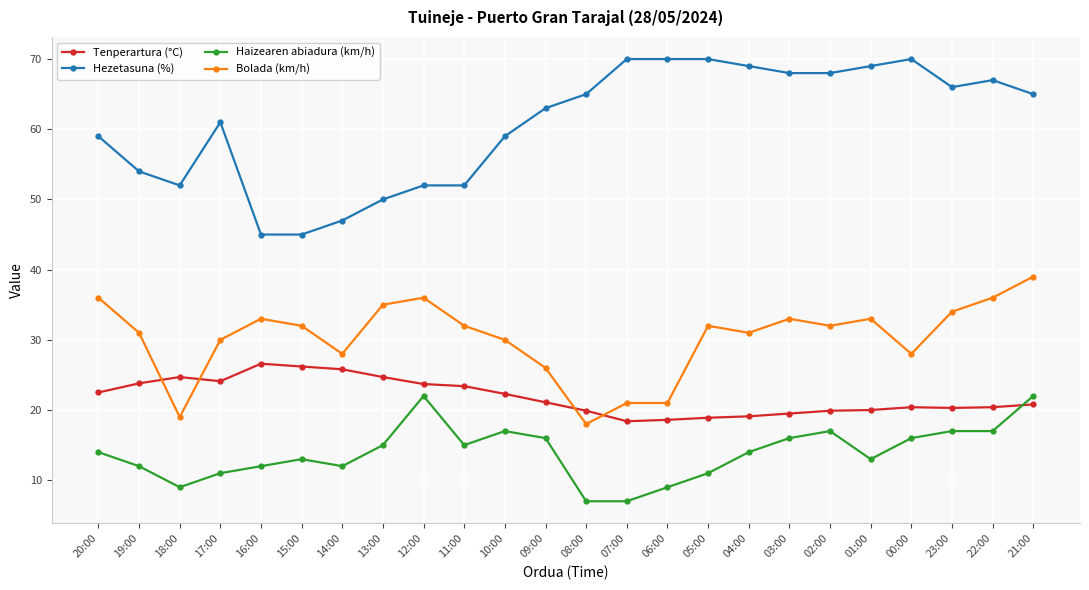

What is the average value of the Haizearen abiadura (km/h) series?

13.9